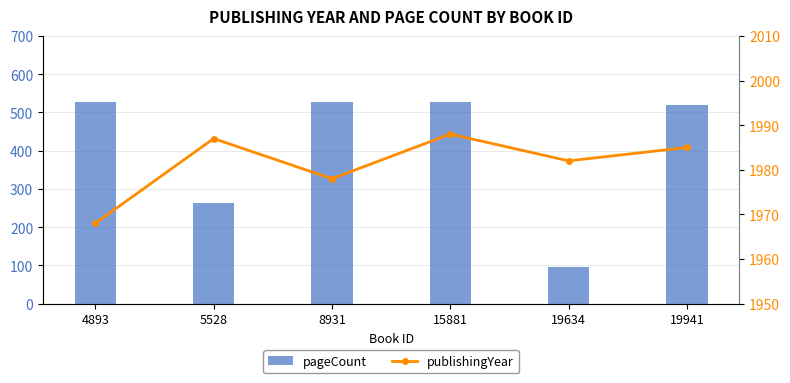

What is the difference between the maximum and minimum values in the publishingYear series?

20